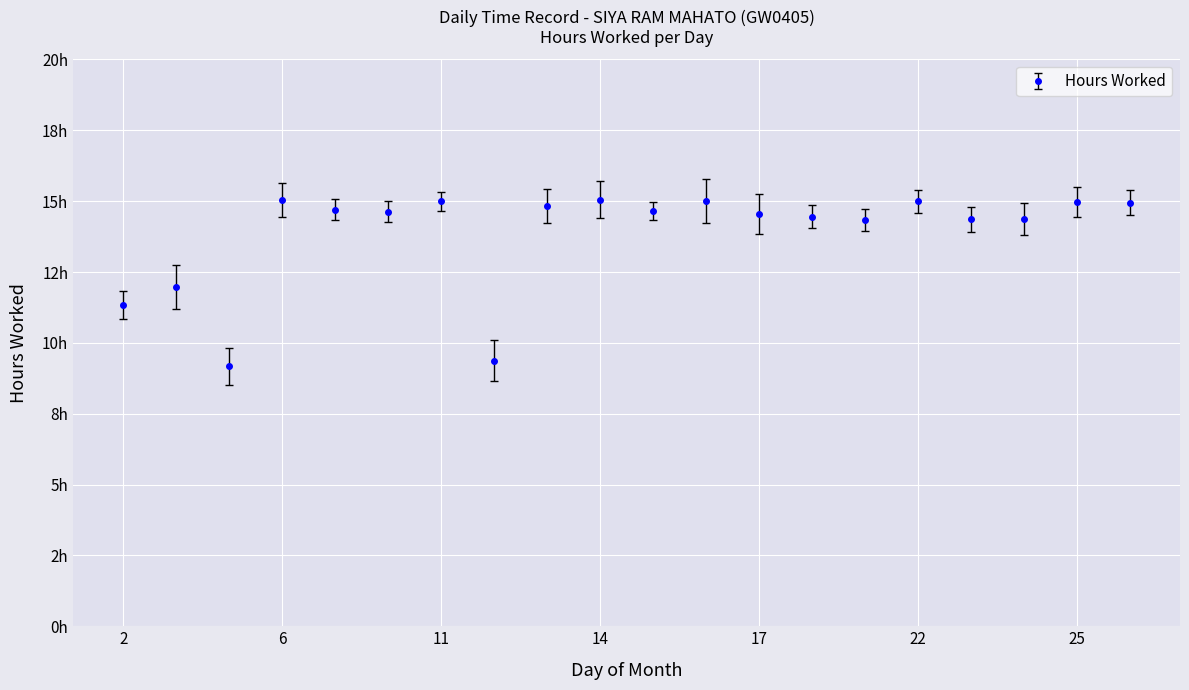

Does the chart have visible grid lines?

Yes